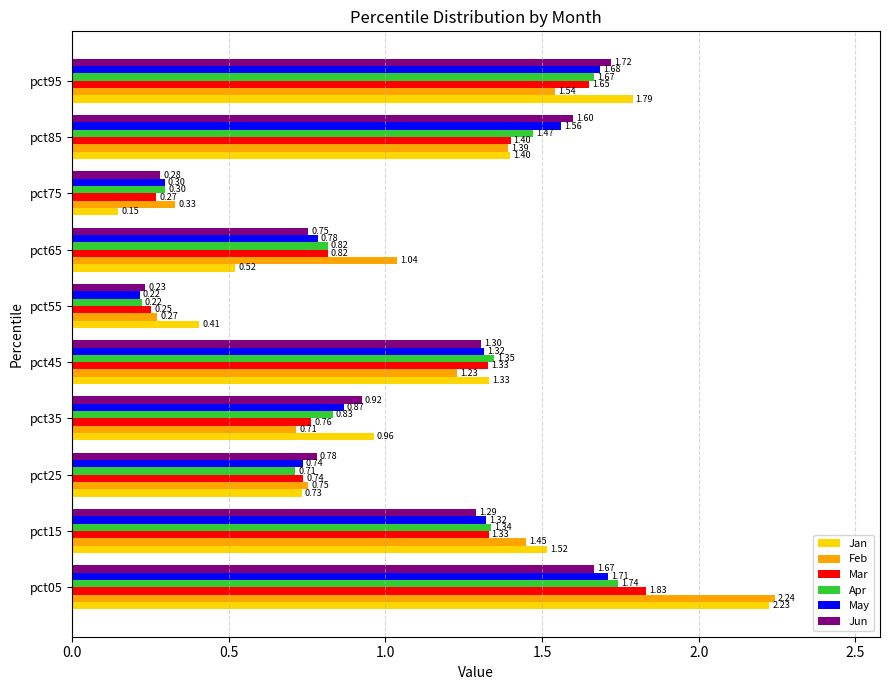

How many data points in May are above 1?

5